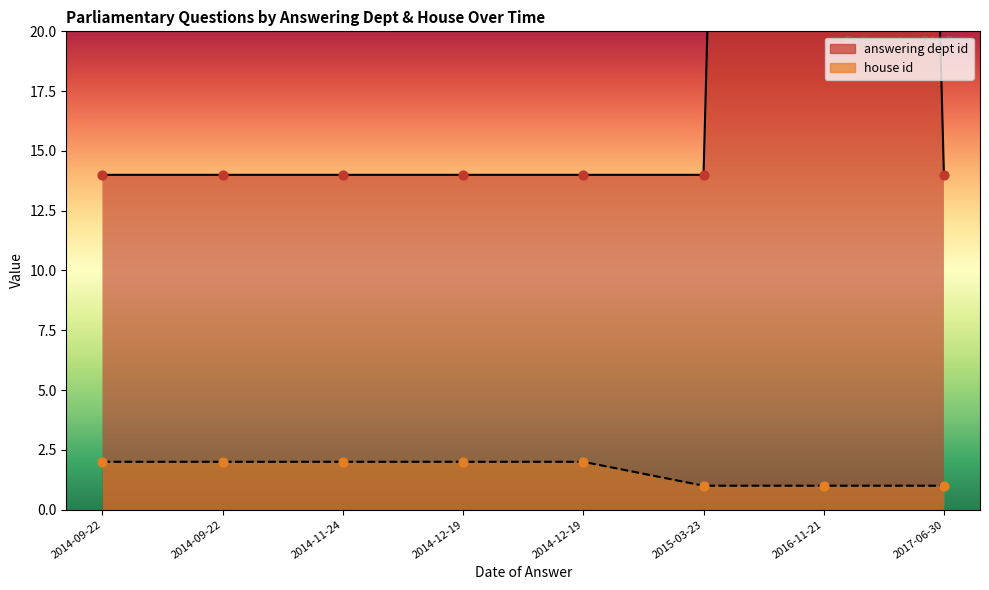

Which series contains the lowest Y value?

house id